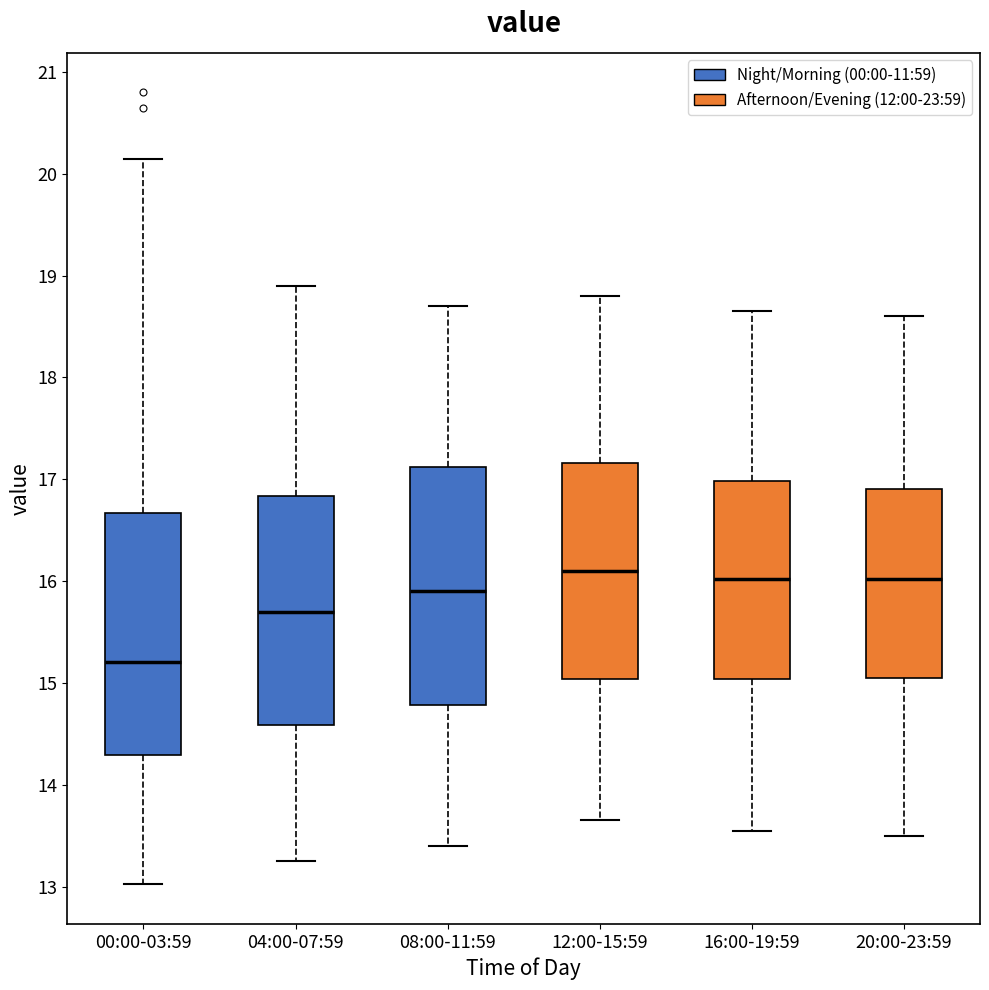

Which box's median line is the lowest?

00:00-03:59